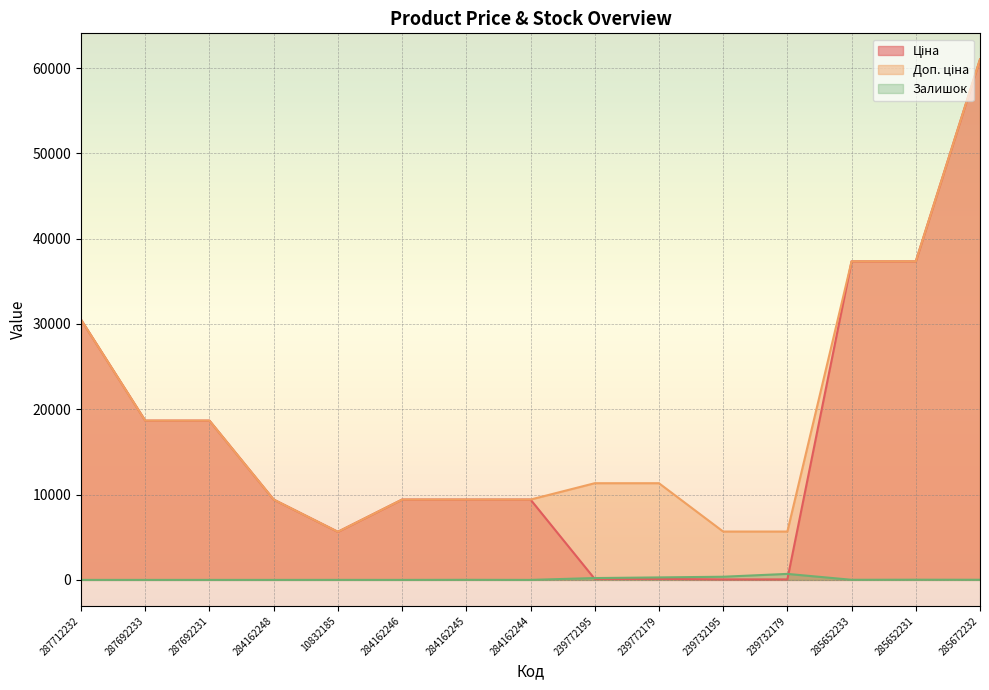

What is the label of the 13th point from the right?

287692231